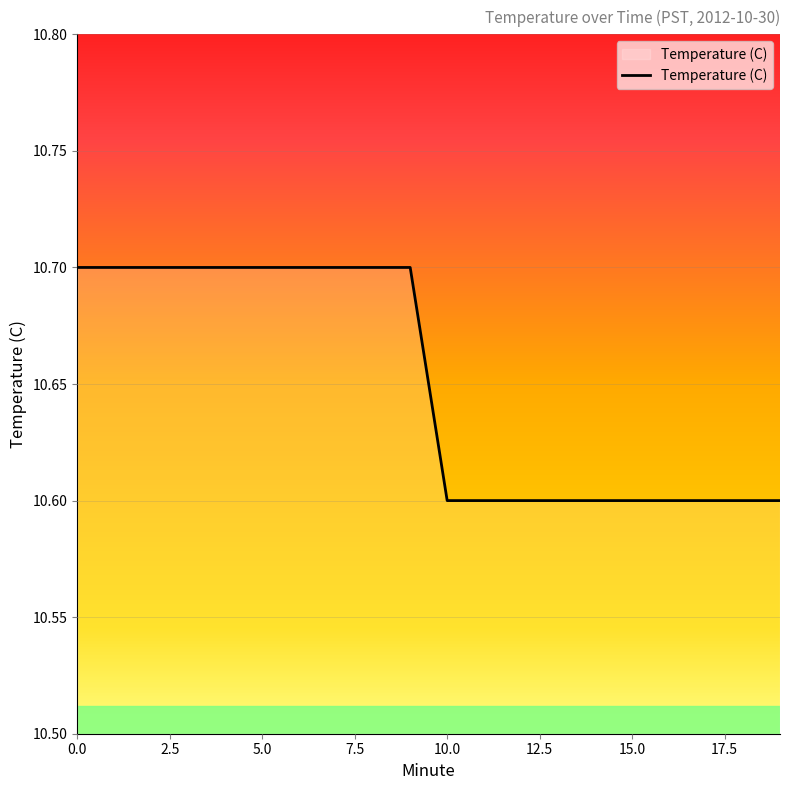

What is the smallest value displayed?

10.6